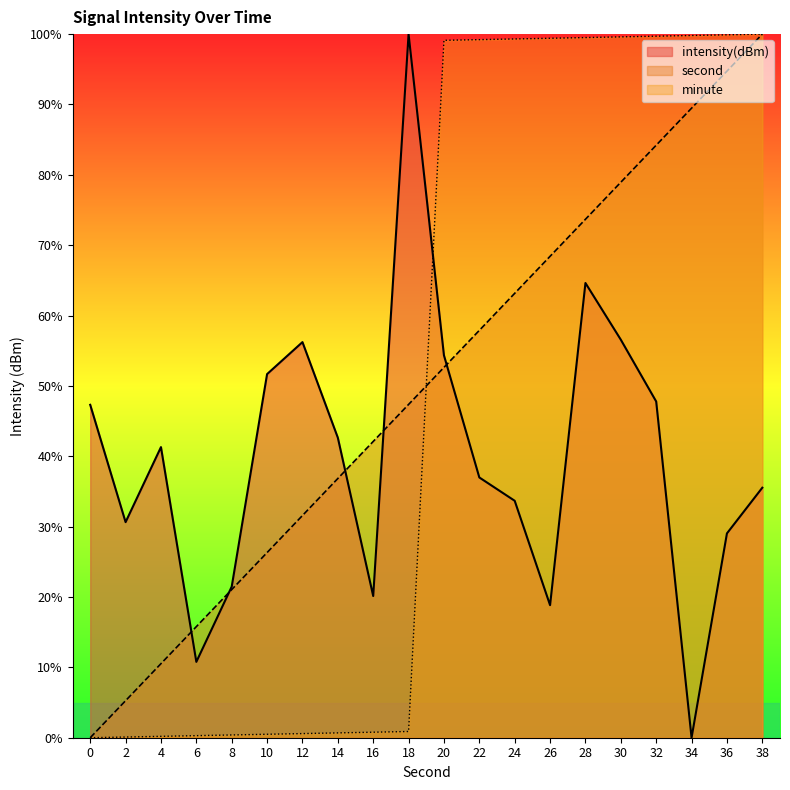

Reading left to right, transcribe all the data shown in this chart.

intensity(dBm): 47.3	30.6	41.3	10.8	21.5	51.7	56.2	42.6	20.1	100.0	54.3	37.0	33.7	18.8	64.6	56.6	47.8	0.0	29.0	35.5
minute_scaled: 0.0	0.1	0.2	0.3	0.4	0.5	0.6	0.7	0.8	0.9	99.1	99.2	99.3	99.4	99.5	99.6	99.7	99.8	99.9	100.0
second_scaled: 0.0	5.3	10.5	15.8	21.1	26.3	31.6	36.8	42.1	47.4	52.6	57.9	63.2	68.4	73.7	78.9	84.2	89.5	94.7	100.0